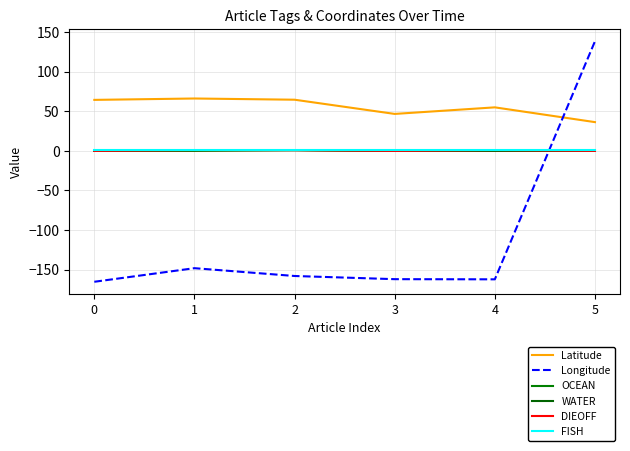

Between 2 and 5, which series saw the biggest shift?

Longitude